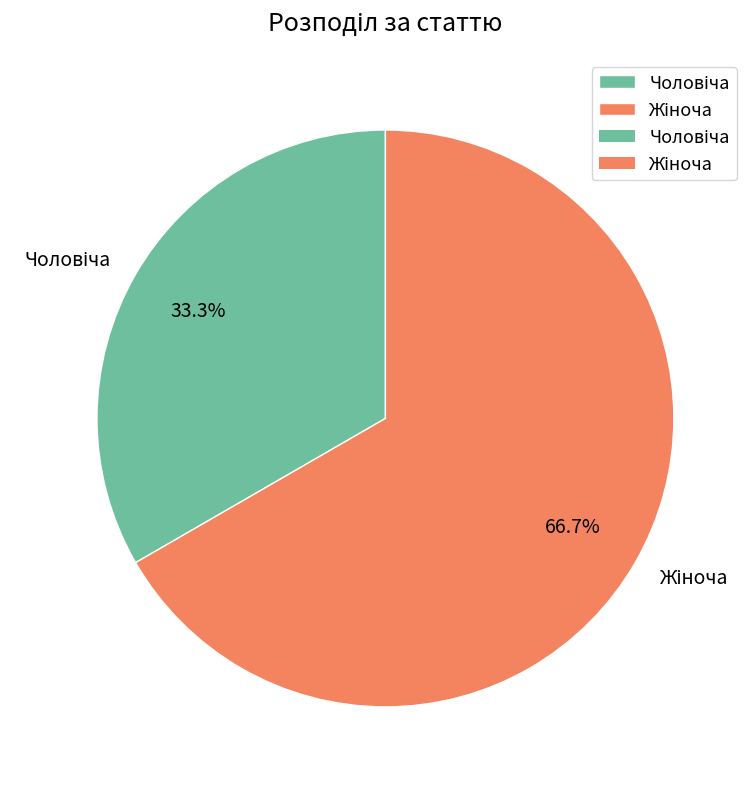

Does any single category account for the majority?

Yes